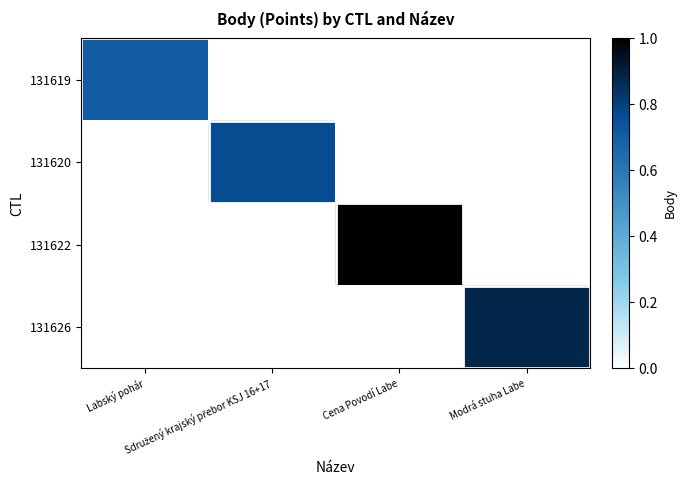

Rank the series by their average value, from highest to lowest.

131622, 131626, 131620, 131619